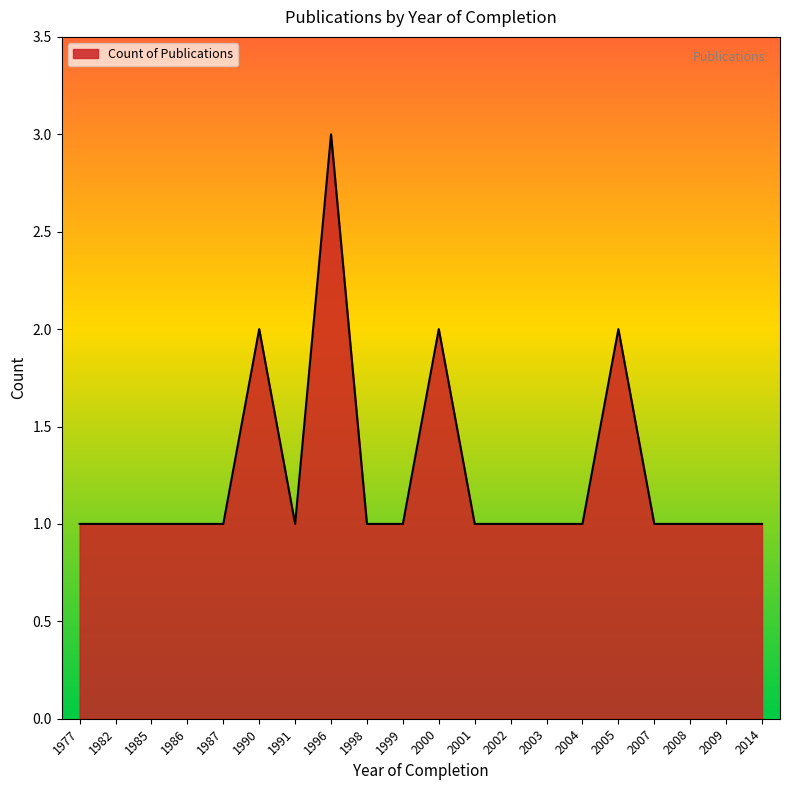

Count the values in the range 1 to 2.

19